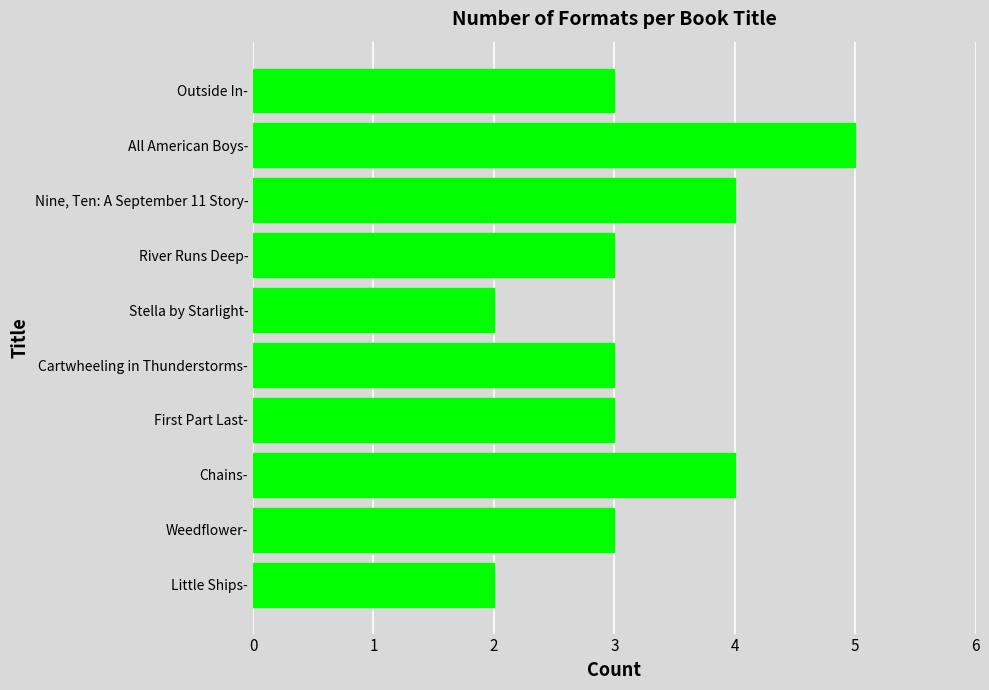

Count the values in the range 3 to 4.

7